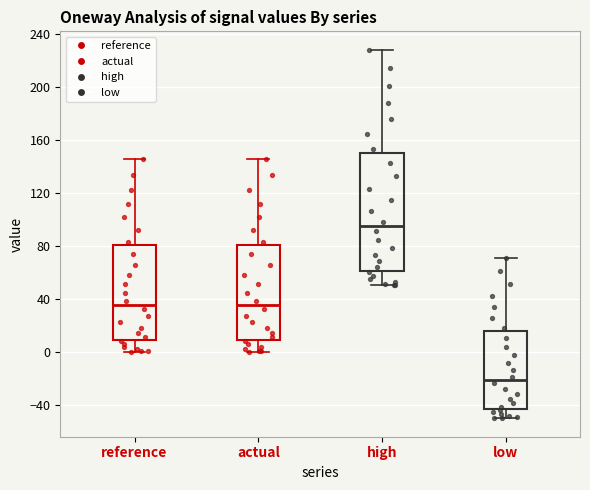

Where does the median line of the box for low sit on the y-axis? The values are not printed on the chart, so give them approximately, as read against the axis.

-20